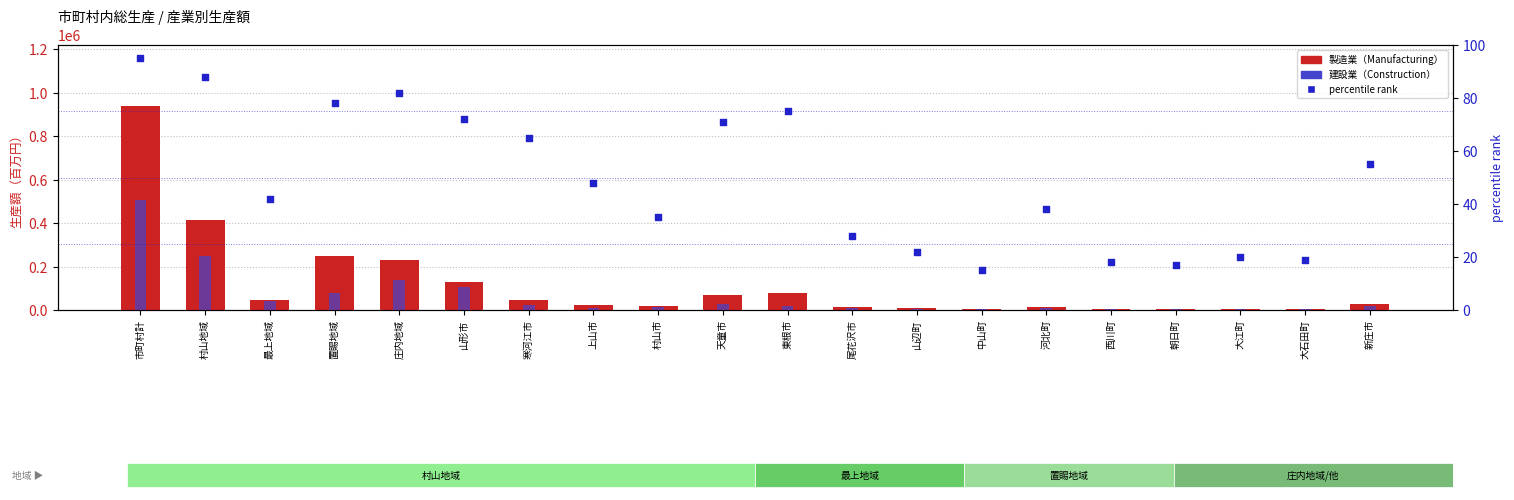

Which series contains the highest Y value?

製造業（Manufacturing）